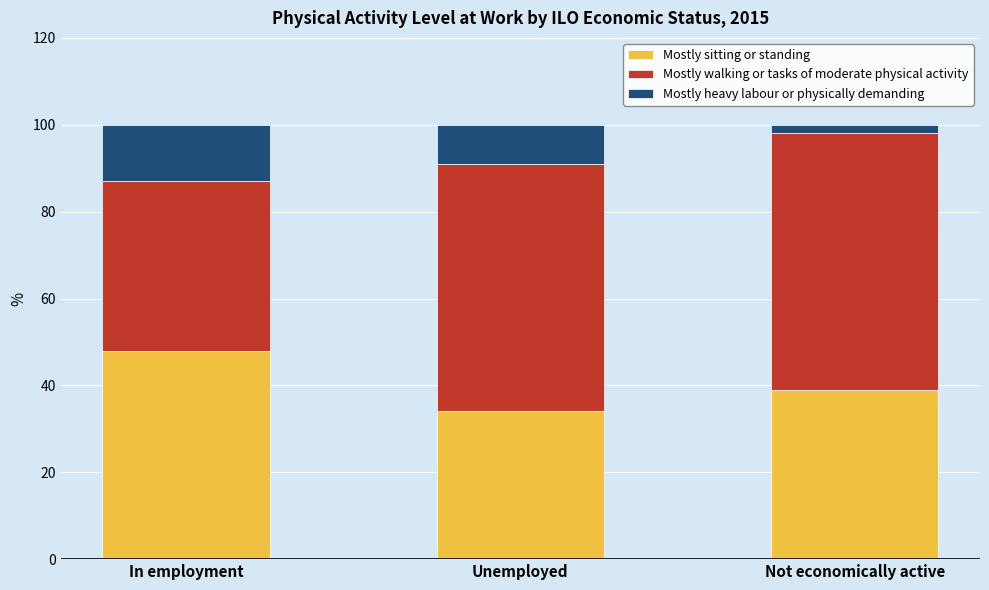

What is the minimum value for Mostly sitting or standing?

34